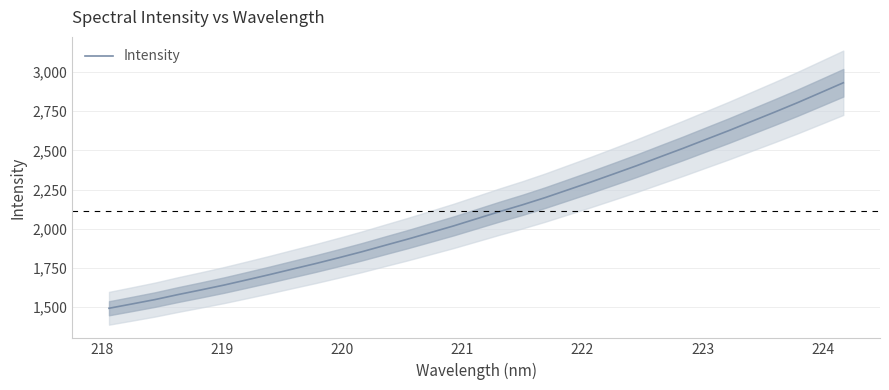

What is the maximum value for Intensity?

2931.7